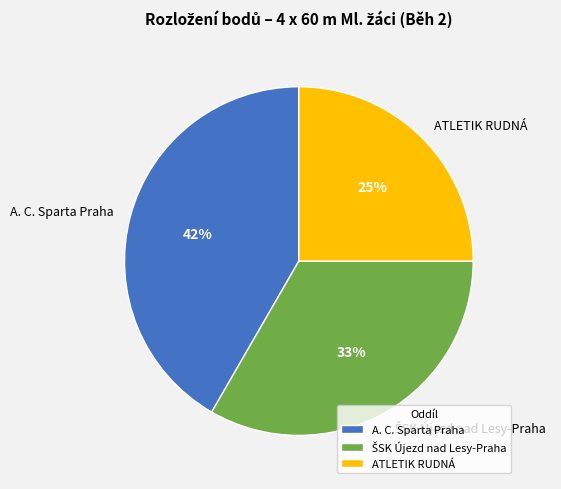

Is it true that ATLETIK RUDNÁ is 25% of the pie?

True